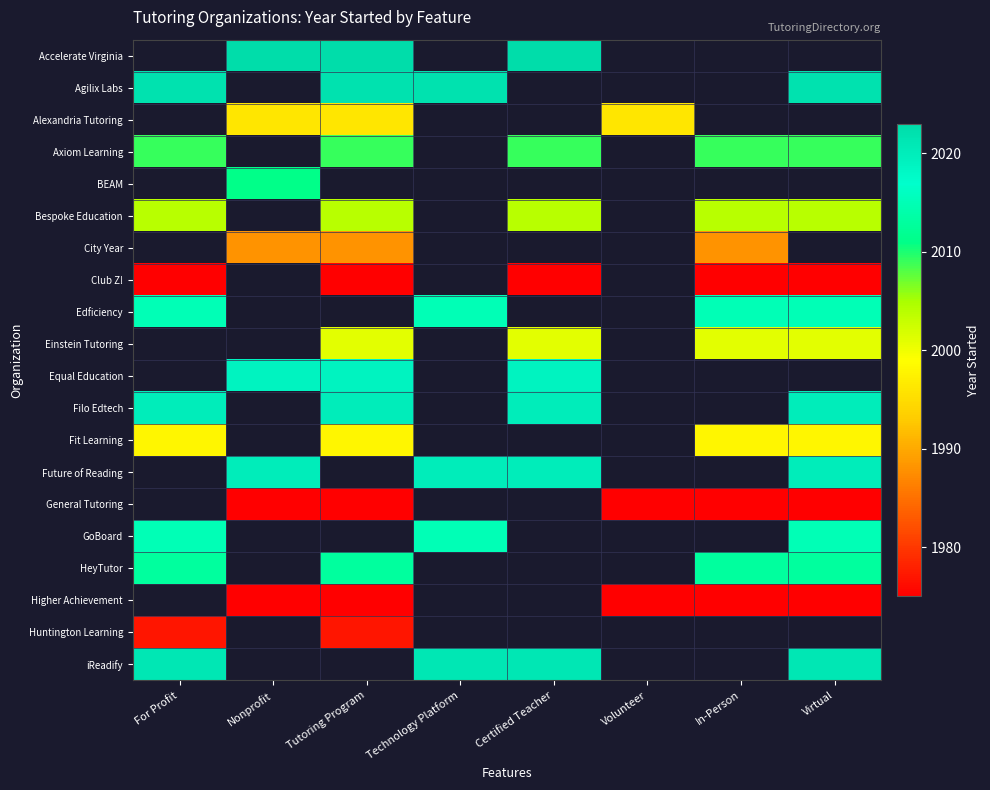

List the series in order of their peak value, highest first.

Accelerate Virginia, Agilix Labs, Alexandria Tutoring, BEAM, City Year, Einstein Tutoring, Equal Education, Filo Edtech, Future of Reading, General Tutoring, iReadify, Edficiency, GoBoard, HeyTutor, Axiom Learning, Bespoke Education, Fit Learning, Club Z!, Higher Achievement, Huntington Learning